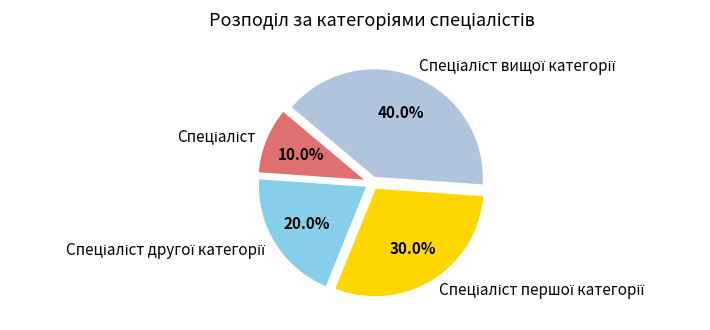

Is there any slice that represents more than half of the pie?

No